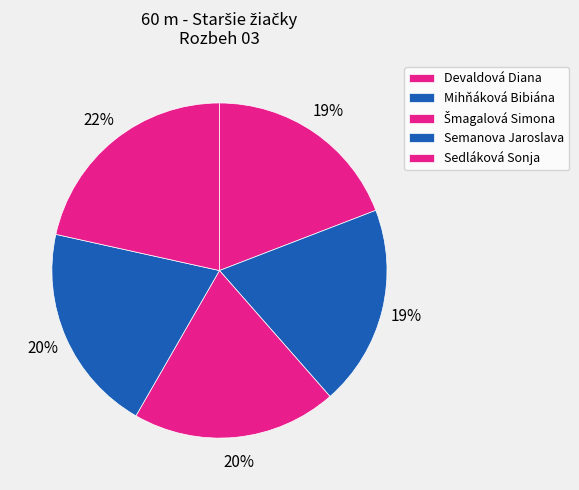

What is the largest slice in the pie chart?

Sedláková Sonja